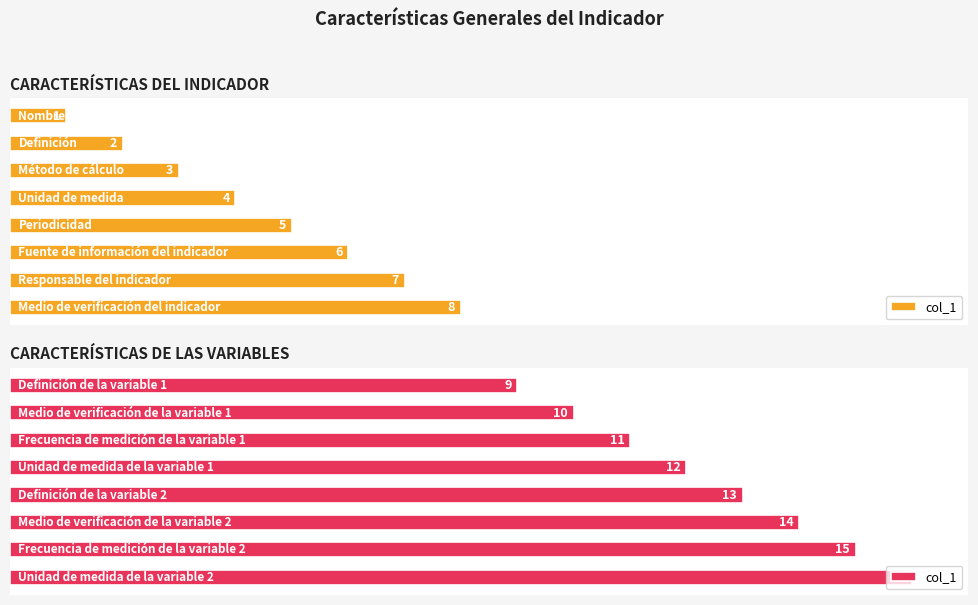

What is the value of the 2nd bar from the left?

10